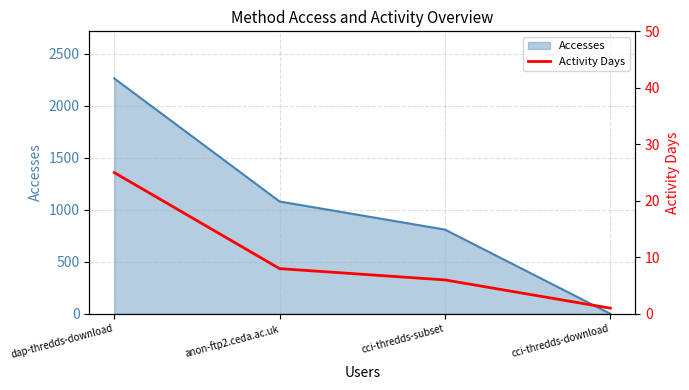

How many lines are shown in the chart?

2